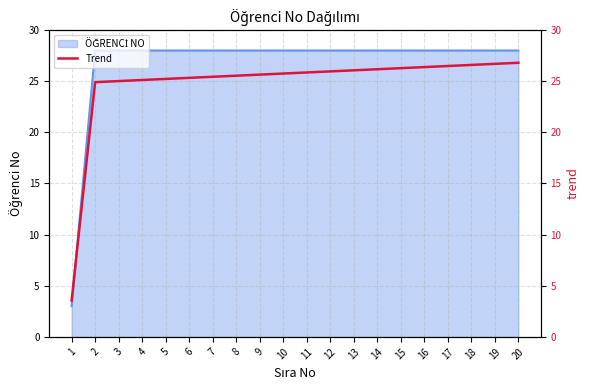

Which has a higher value, 15 or 20?

20